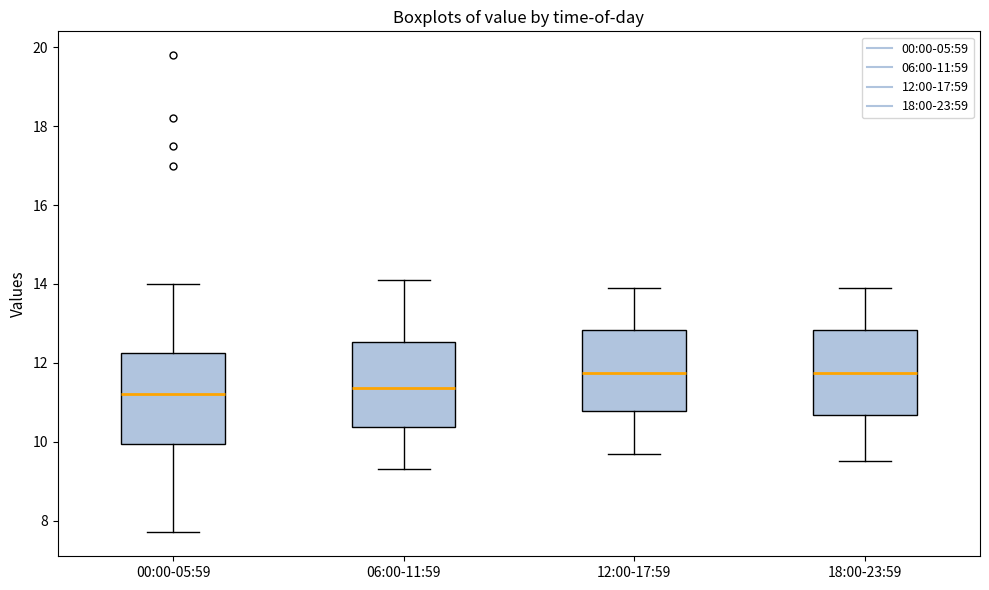

Reading left to right, read every box against the y-axis: the position of its median line, the range the box covers, and the ends of its whiskers. The values are not printed on the chart, so give them approximately, as read against the axis.

00:00-05:59: median 11.2, box 10.0 to 12.2, whiskers 7.8 to 14.0
06:00-11:59: median 11.4, box 10.4 to 12.6, whiskers 9.4 to 14.2
12:00-17:59: median 11.8, box 10.8 to 12.8, whiskers 9.8 to 14.0
18:00-23:59: median 11.8, box 10.6 to 12.8, whiskers 9.6 to 14.0